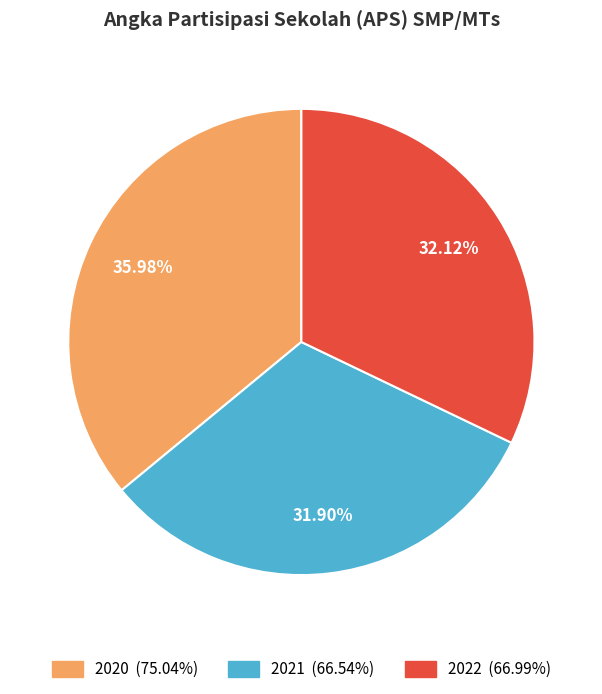

How many slices are in this pie chart?

3